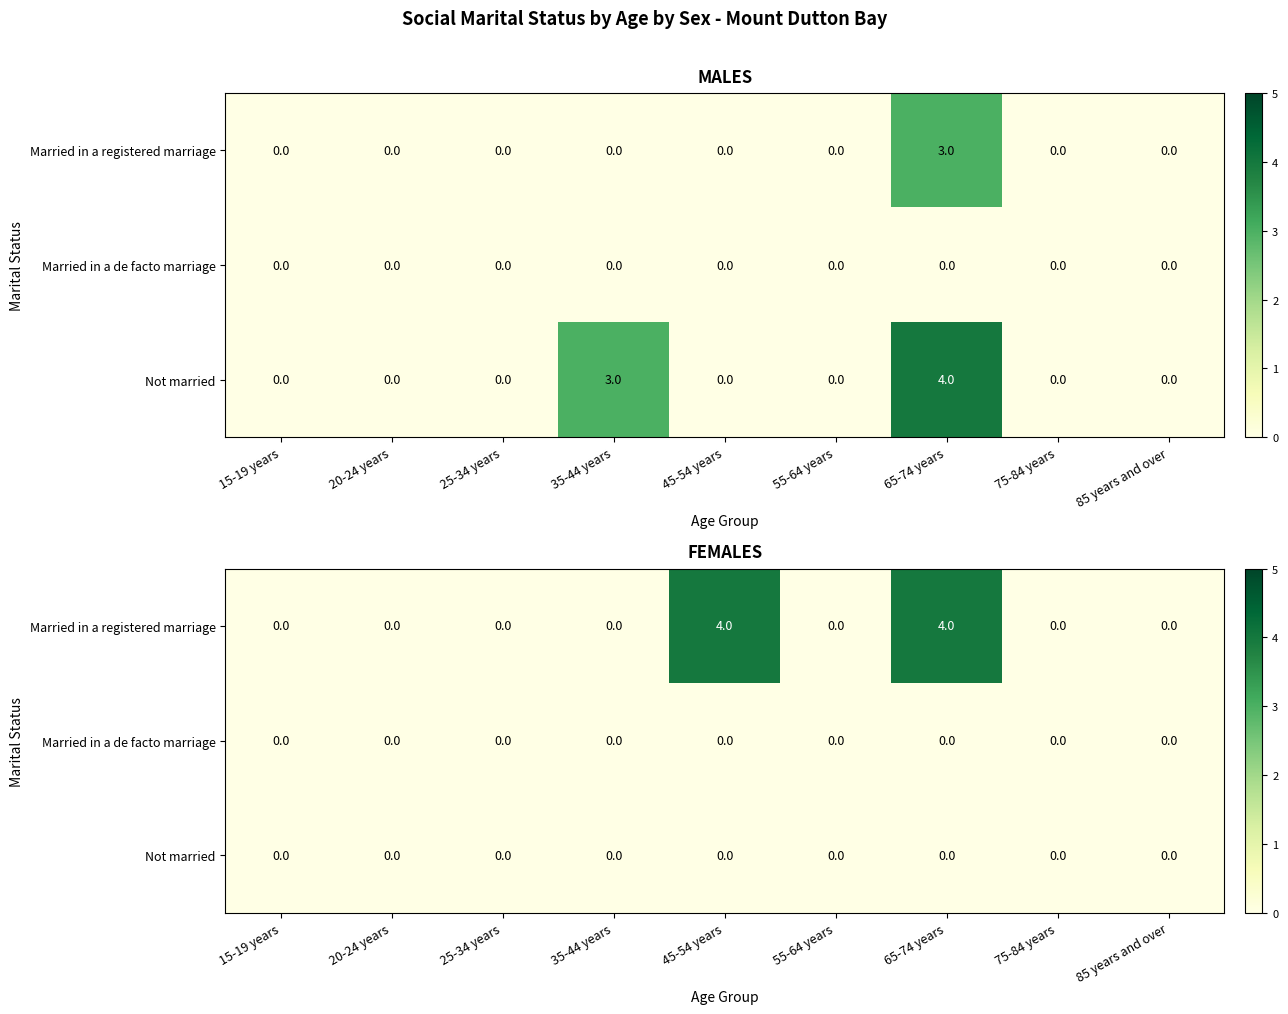

Count the number of categories in the chart.

9